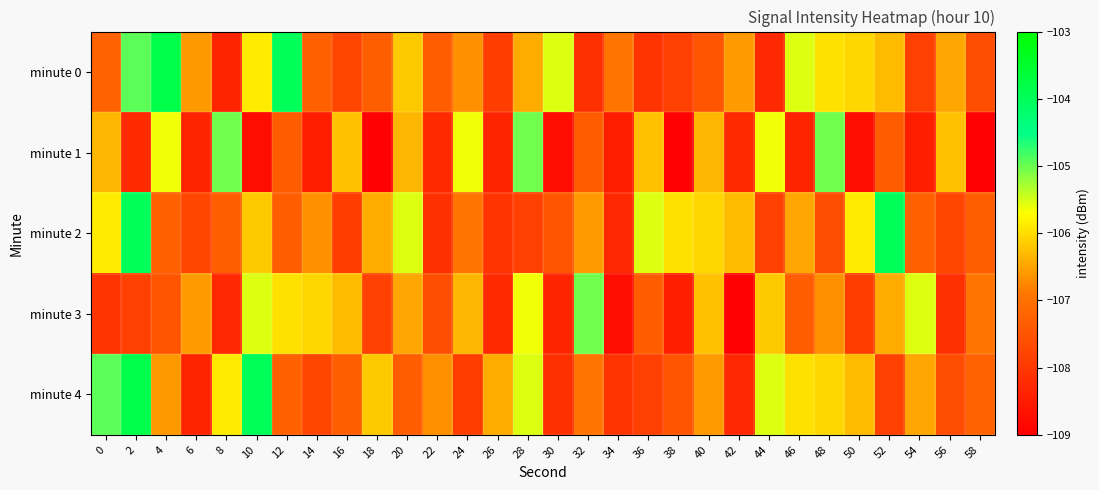

Which series has the largest total across all categories?

minute 0